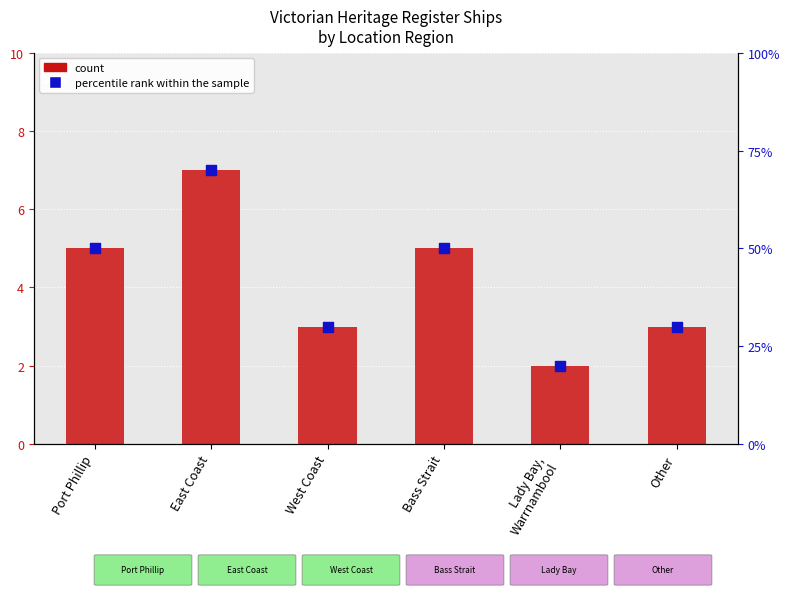

What is the total value across all series at West Coast?

33